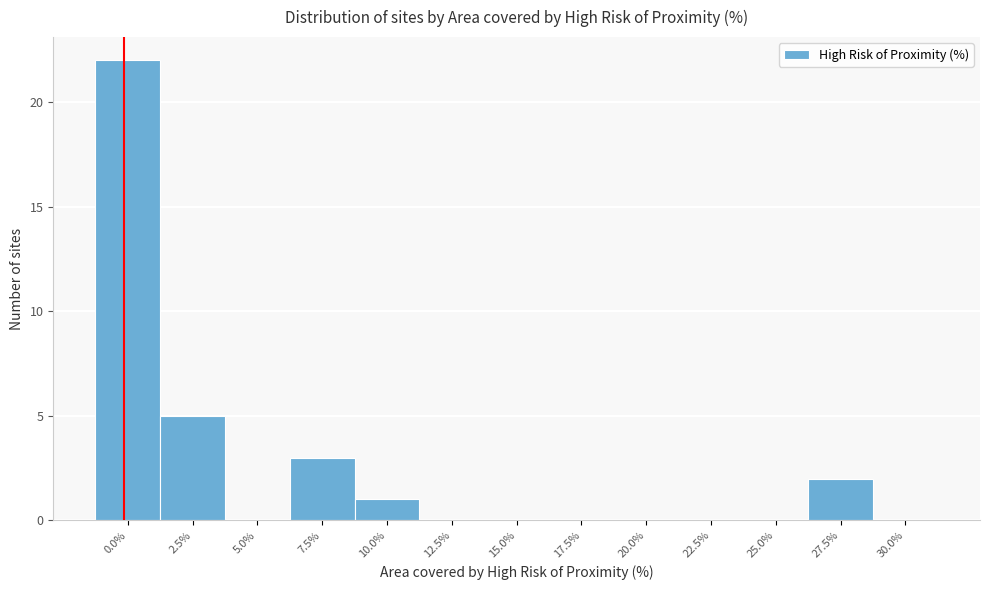

Reading left to right, list all the values displayed in this chart.

0.0%=22	2.5%=5	5.0%=0	7.5%=3	10.0%=1	12.5%=0	15.0%=0	17.5%=0	20.0%=0	22.5%=0	25.0%=0	27.5%=2	30.0%=0